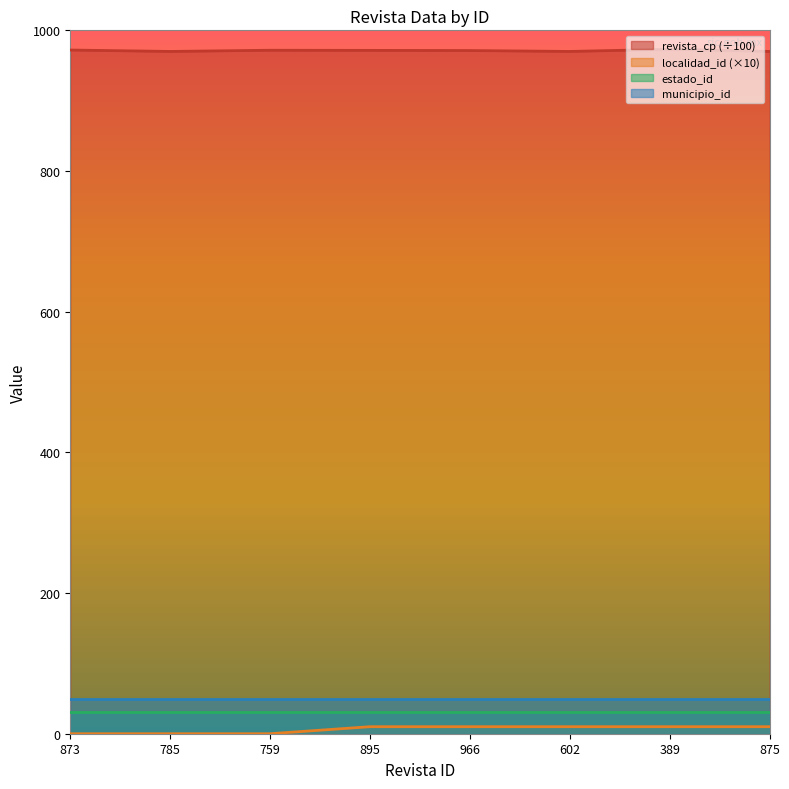

What is the label of the 1st point from the right?

875